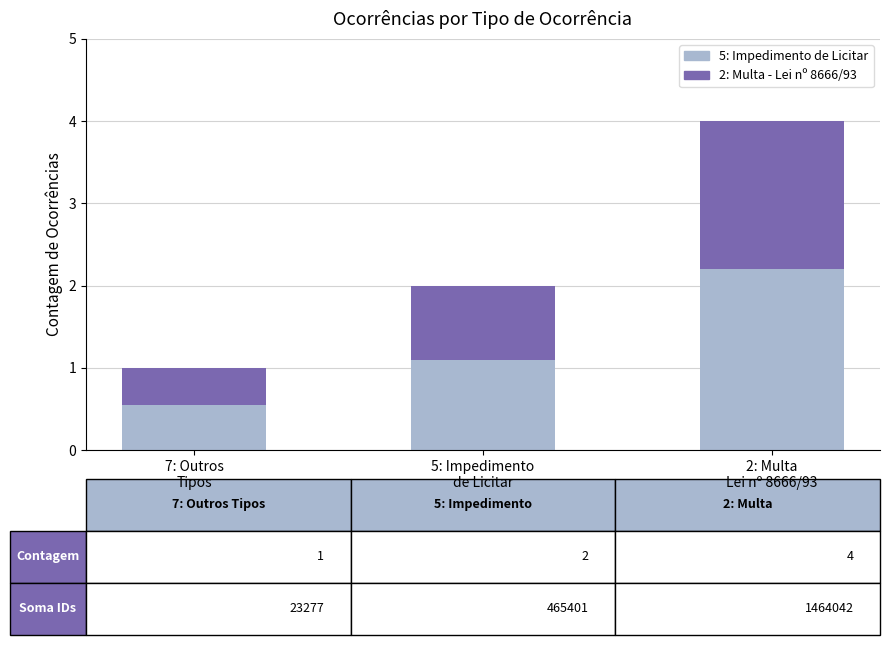

Reading left to right, list the values for the 5: Impedimento de Licitar series.

0.6	1.1	2.2